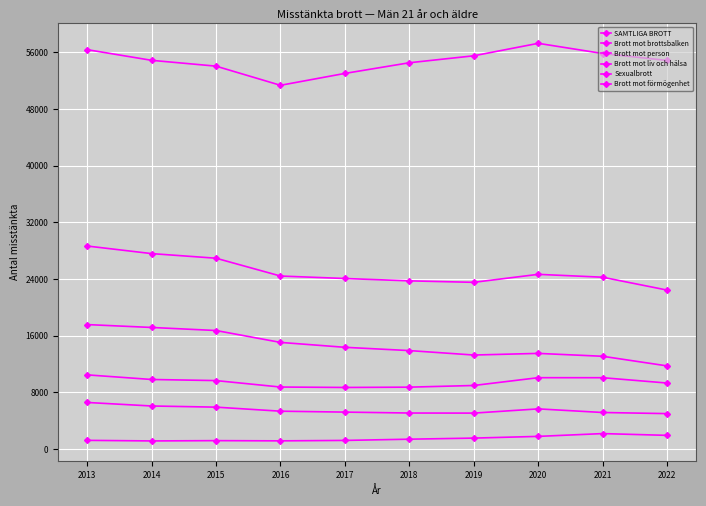

Which category has the highest value in the SAMTLIGA BROTT series?

2020